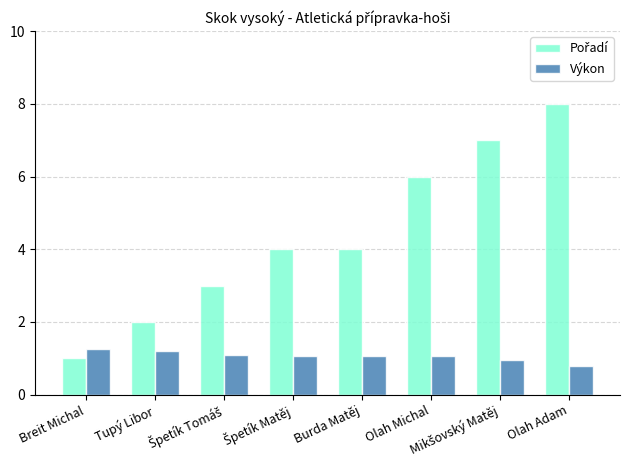

What is the average value of the Výkon series?

1.1